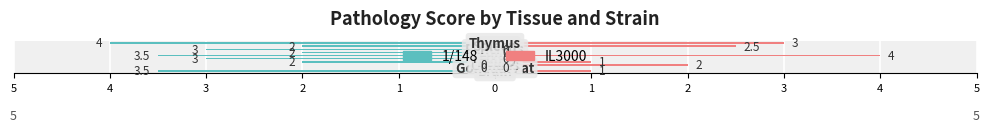

What is the sum of all IL3000 values?

13.5